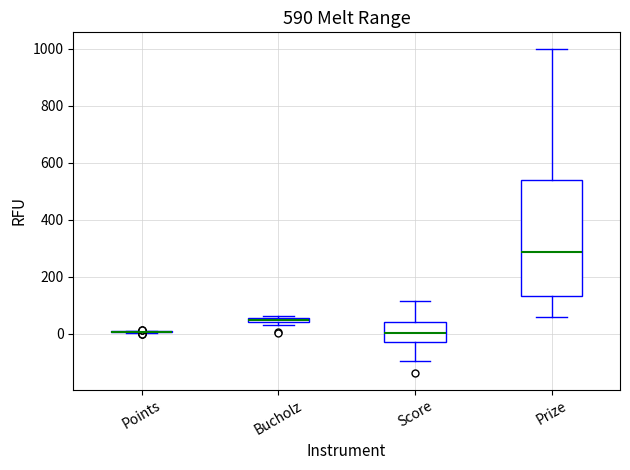

Comparing the boxes themselves (not the whiskers), which one is the tallest?

Prize